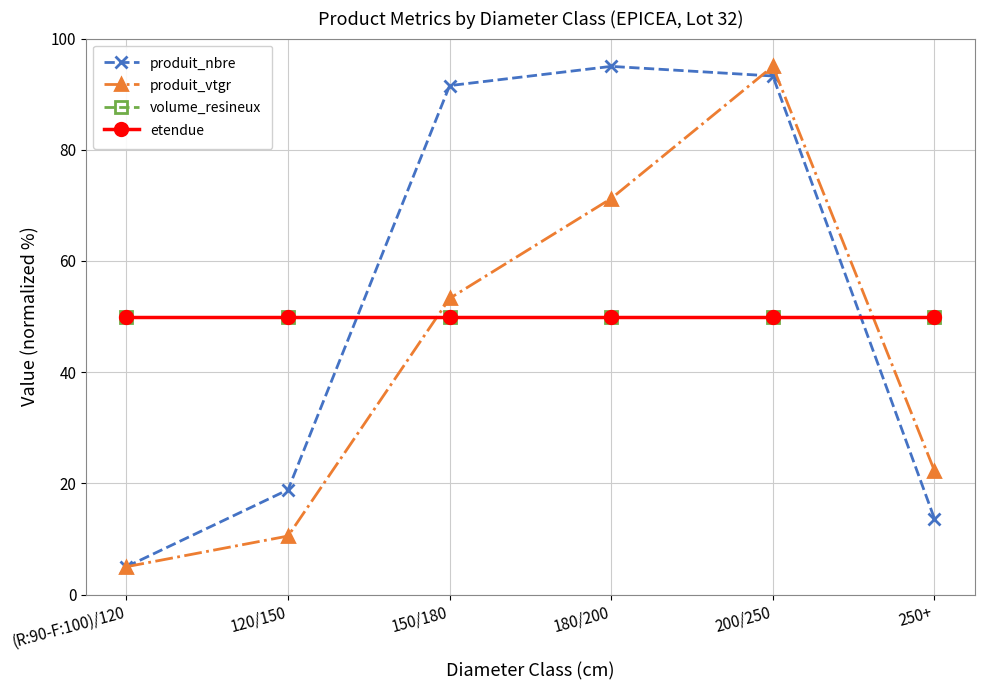

Is this an area chart (filled region under the line)?

No